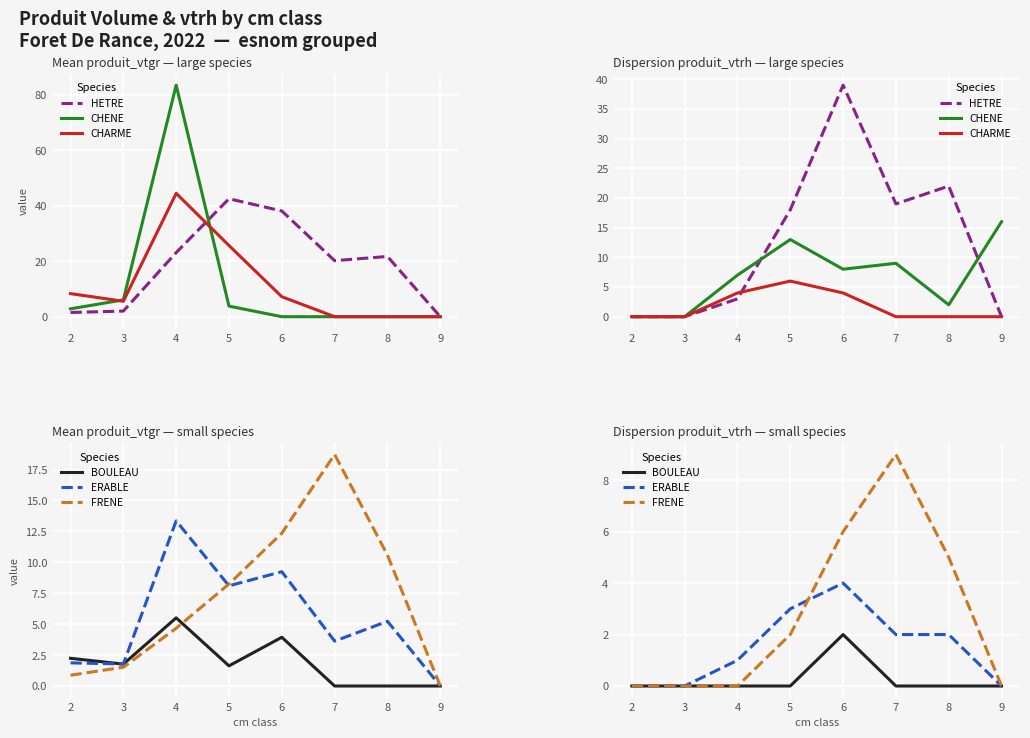

What is the total value across all series at 8?

31